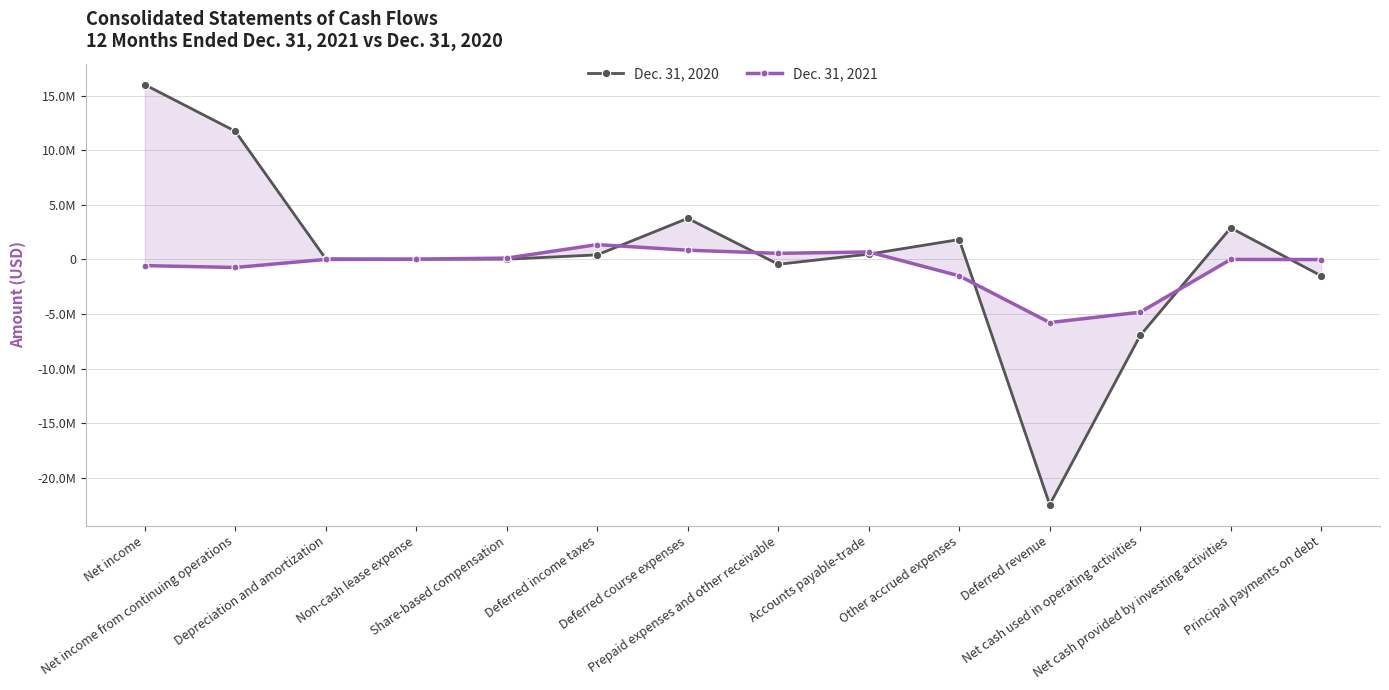

How many negative values does the Dec. 31, 2021 series have?

6